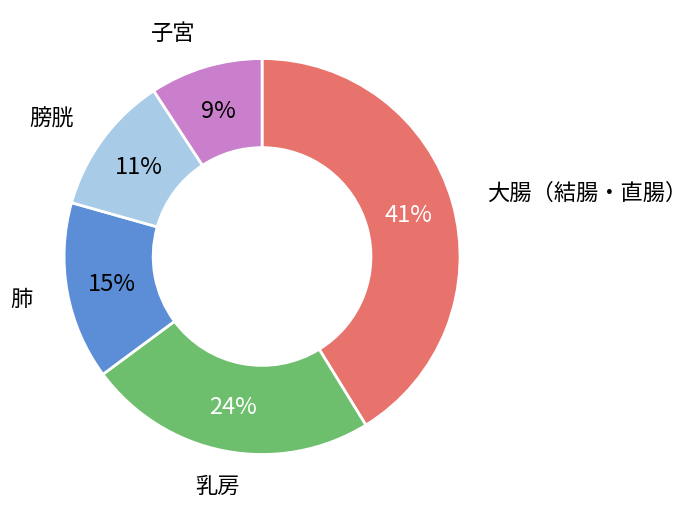

To the nearest percent, what is the average slice percentage?

20%